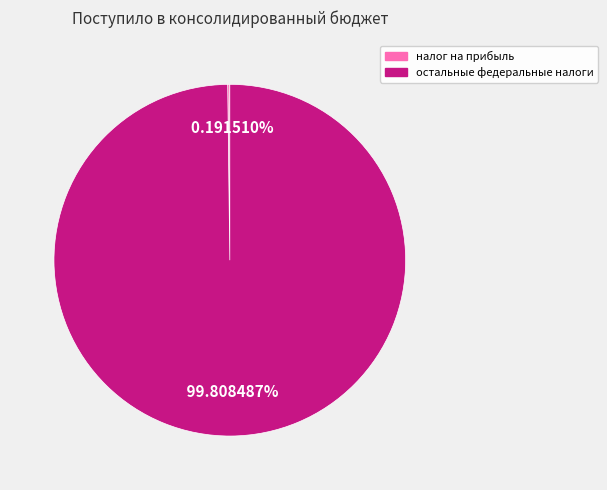

Is there any slice that represents more than half of the pie?

Yes